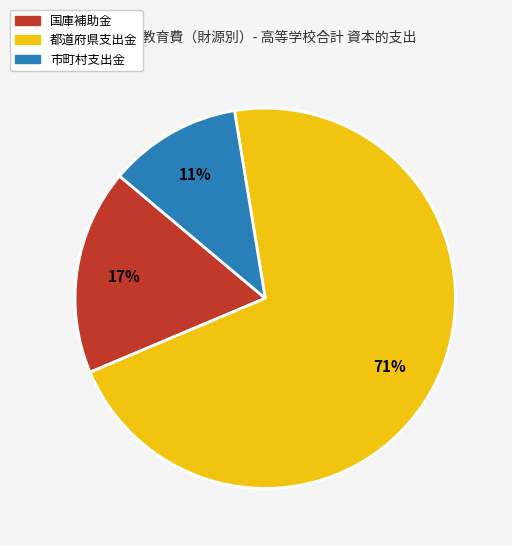

Does any single category account for the majority?

Yes